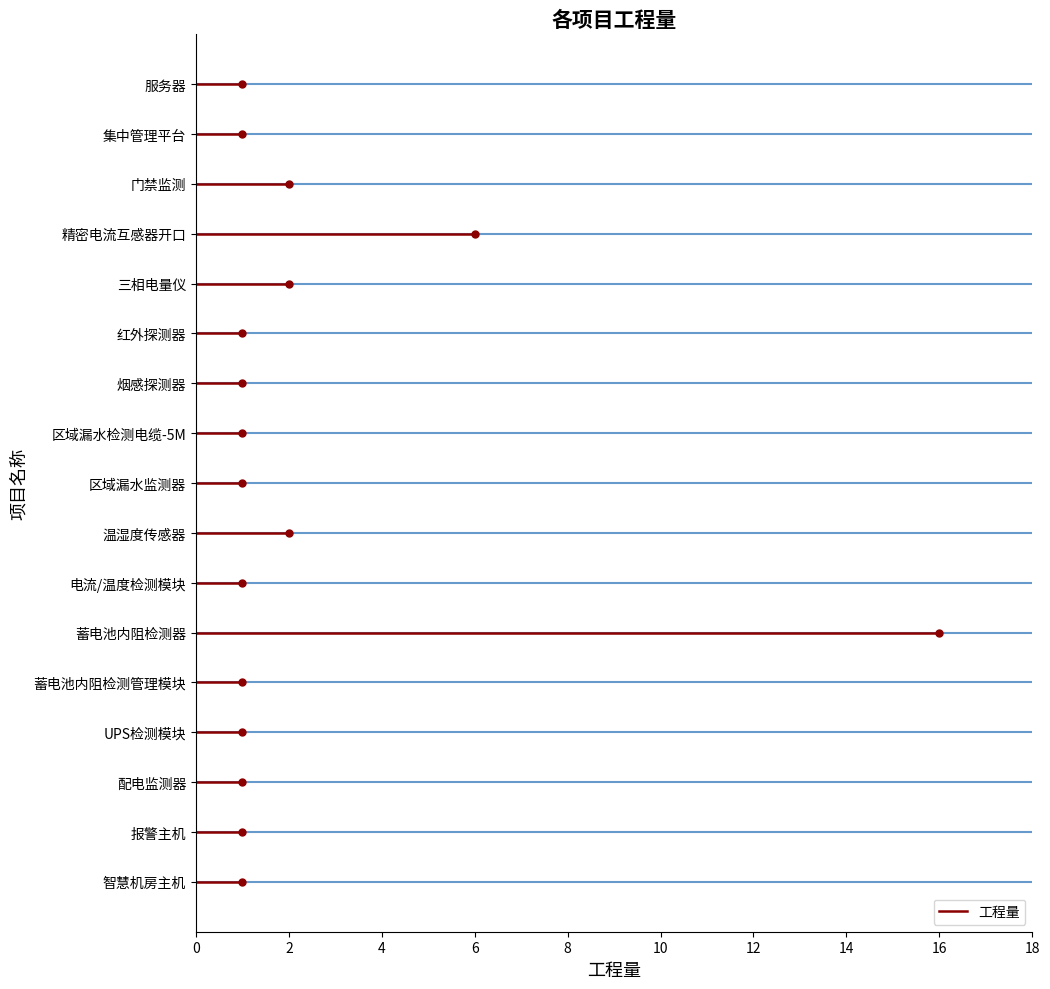

List the labels in order of value, largest first.

蓄电池内阻检测器, 精密电流互感器开口, 温湿度传感器, 三相电量仪, 门禁监测, 智慧机房主机, 报警主机, 配电监测器, UPS检测模块, 蓄电池内阻检测管理模块, 电流/温度检测模块, 区域漏水监测器, 区域漏水检测电缆-5M, 烟感探测器, 红外探测器, 集中管理平台, 服务器